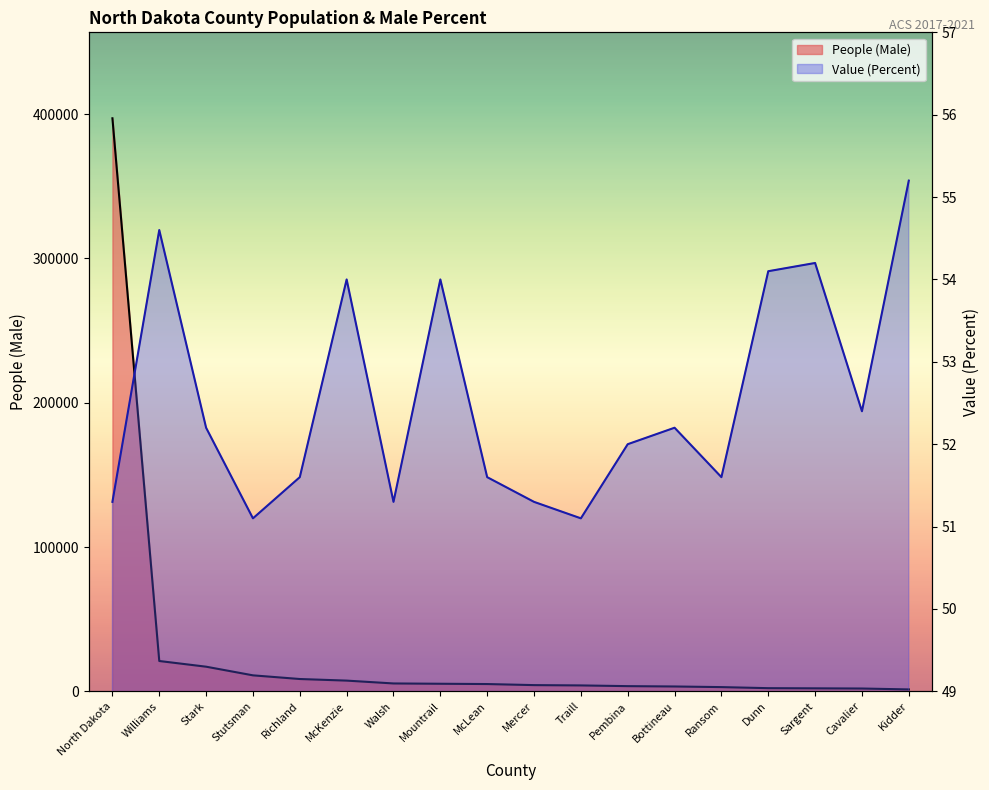

True or false: People (Male) and Value (Percent) intersect in this chart.

False